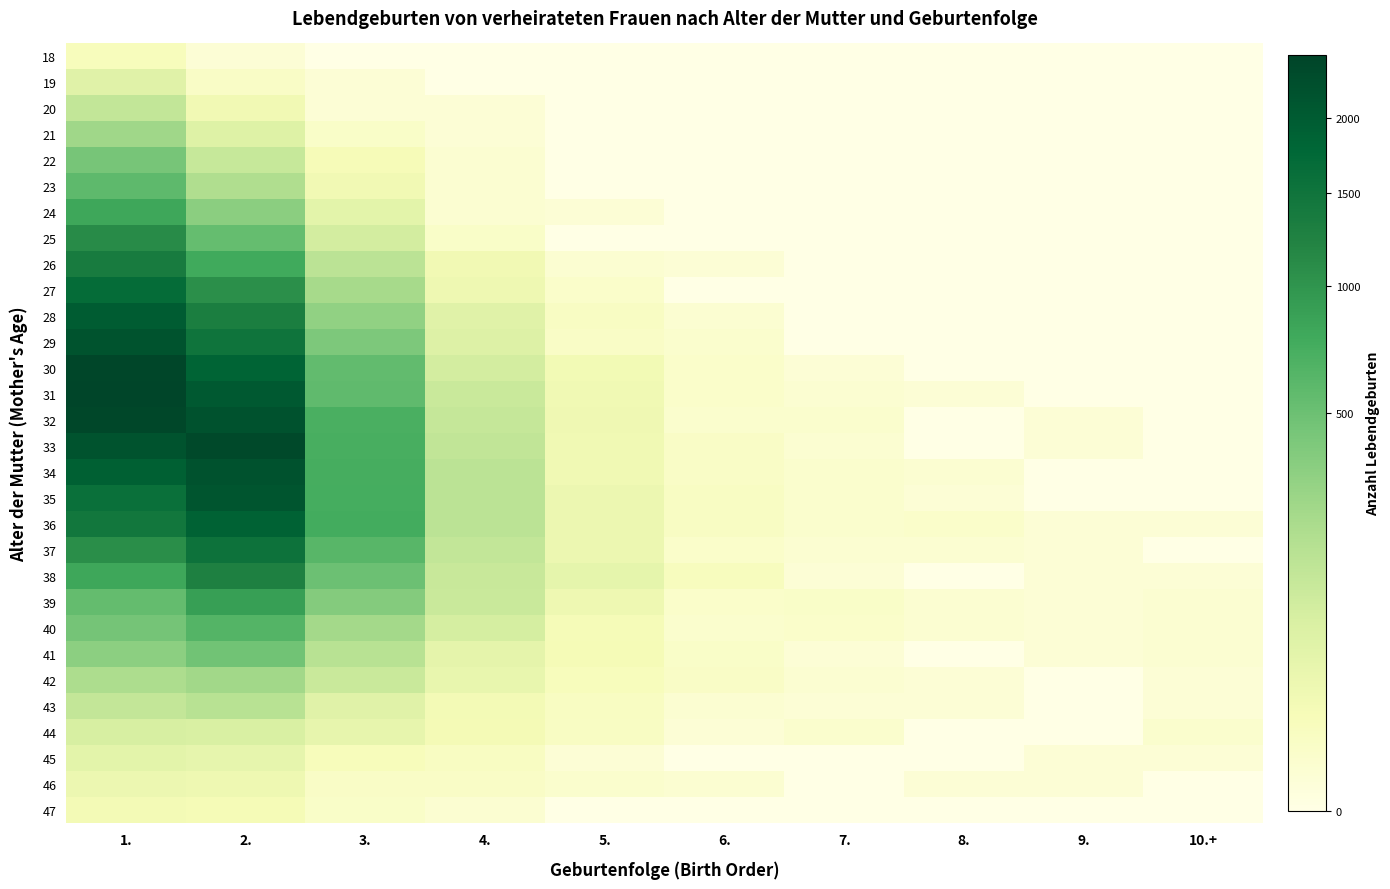

Which series has the largest total across all categories?

32